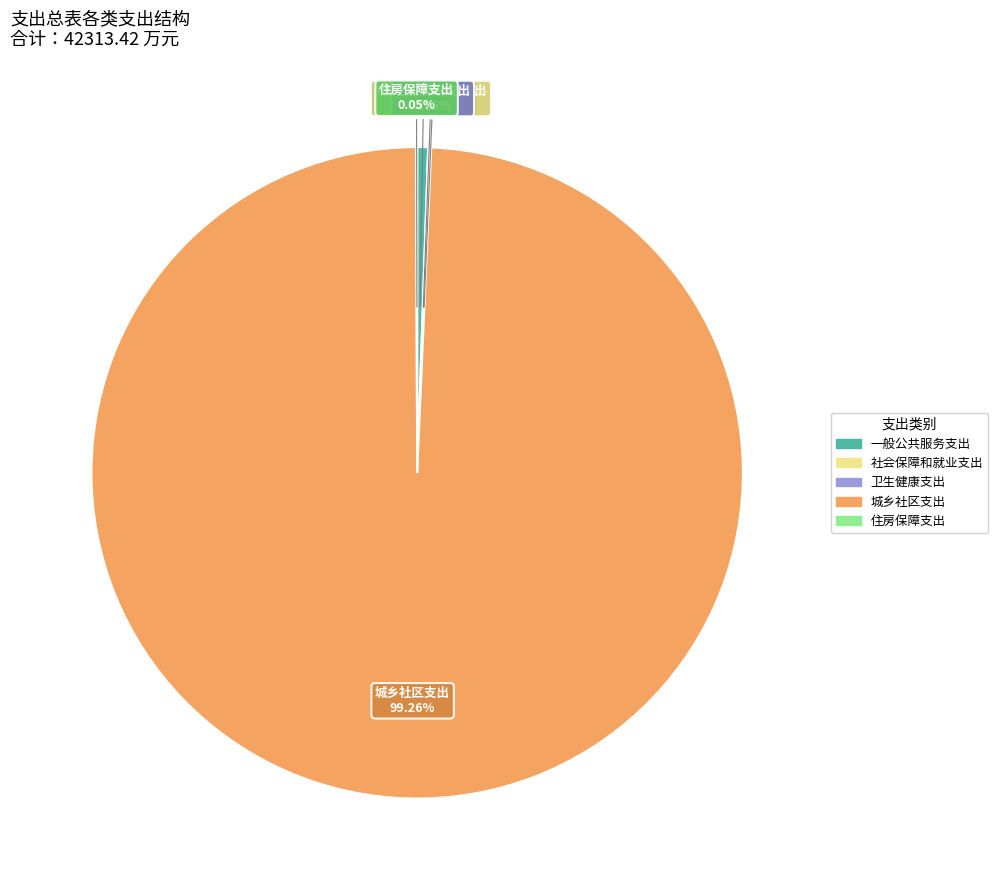

To the nearest percent, what portion does 城乡社区支出 represent?

99%